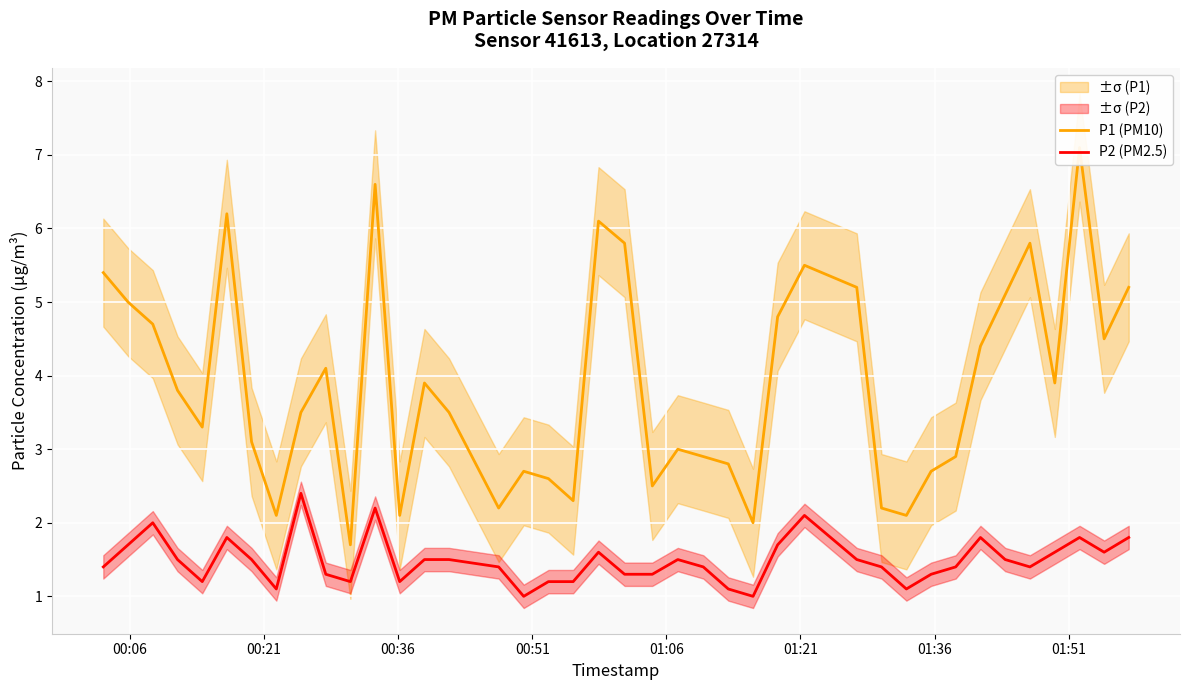

What is the minimum value for P2 (PM2.5)?

1.0